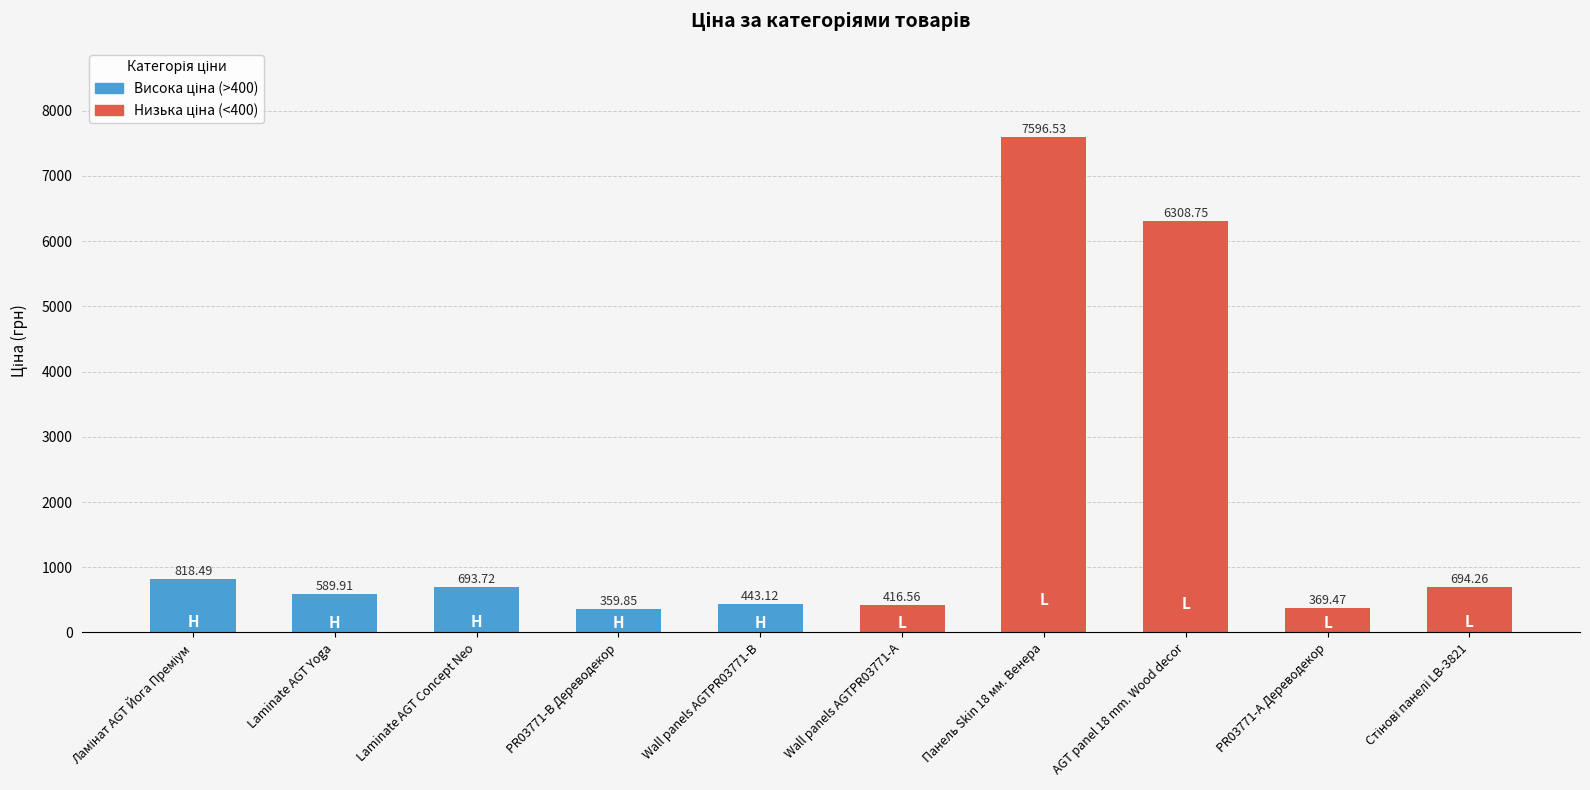

What is the label of the 8th bar from the right?

Laminate AGT Concept Neo